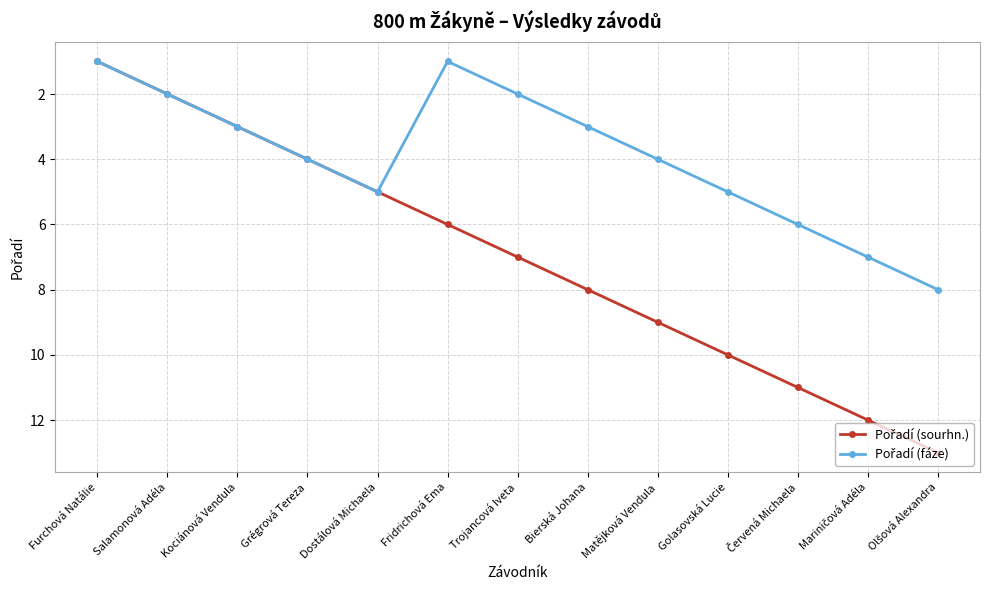

What is the total value across all series at Matějková Vendula?

13